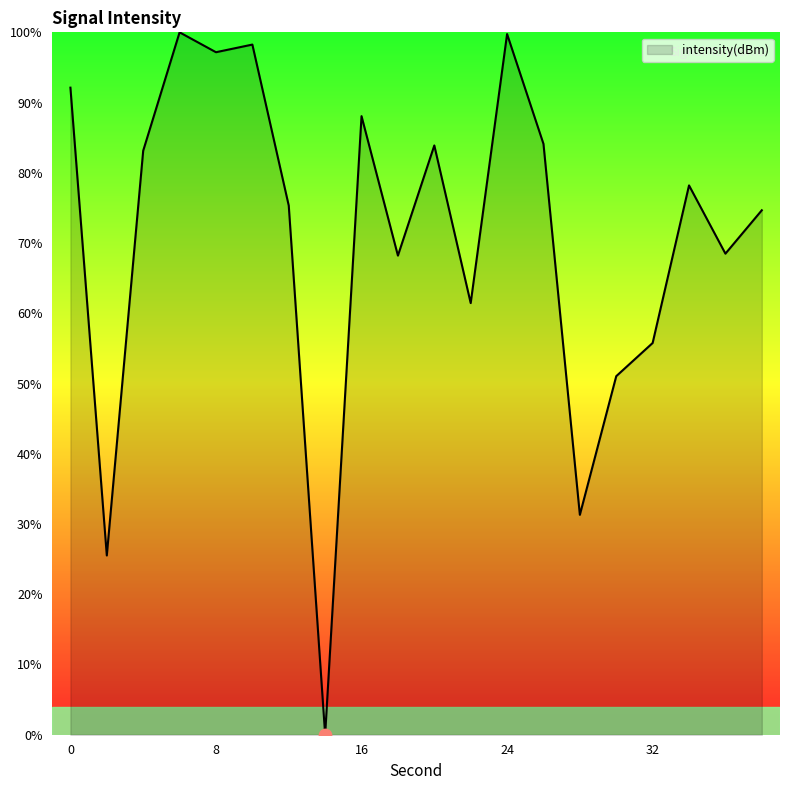

What is the greatest value displayed?

100.0